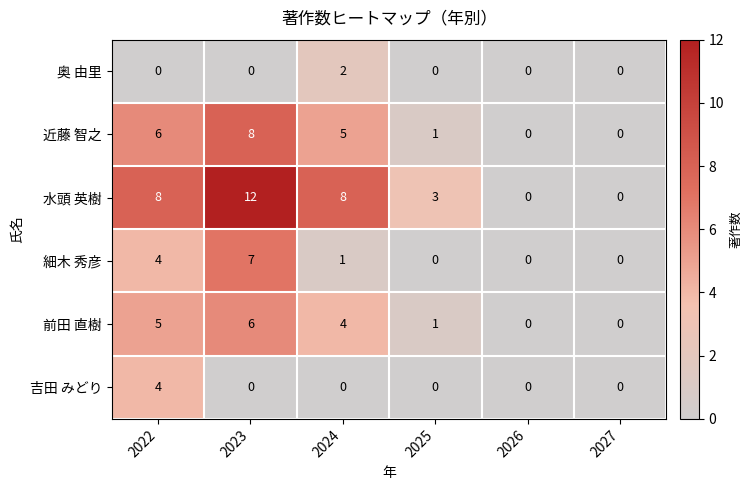

What is the sum of the 細木 秀彦 values at 2024 and 2023?

8